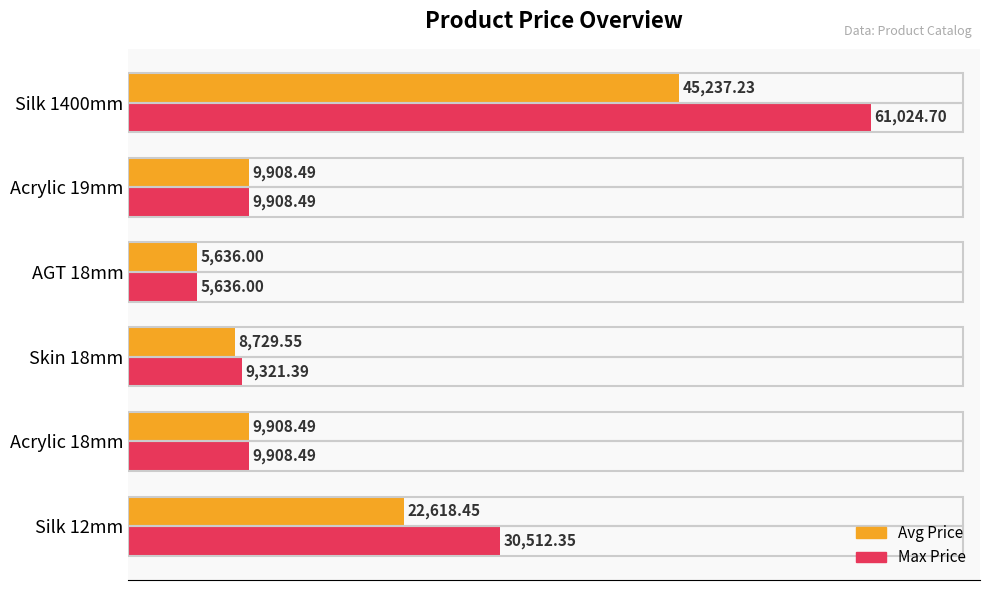

At Skin 18mm, list the series in order from largest to smallest.

Max Price, Avg Price